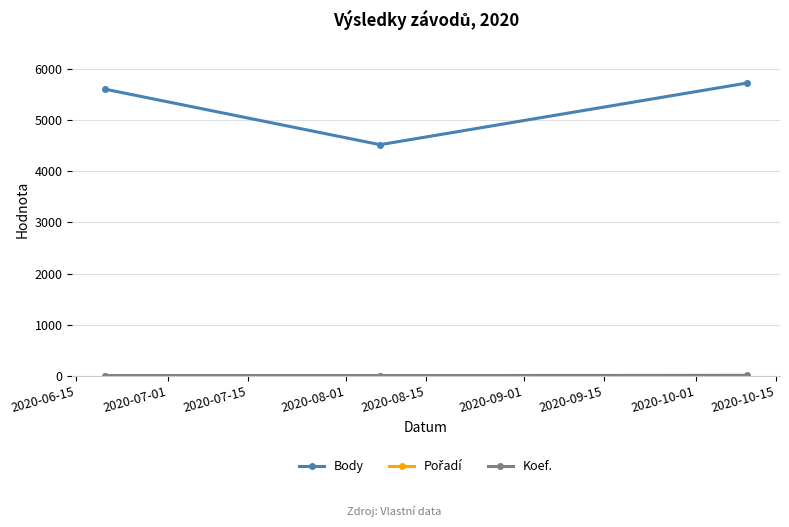

Which series has the largest total across all categories?

Body